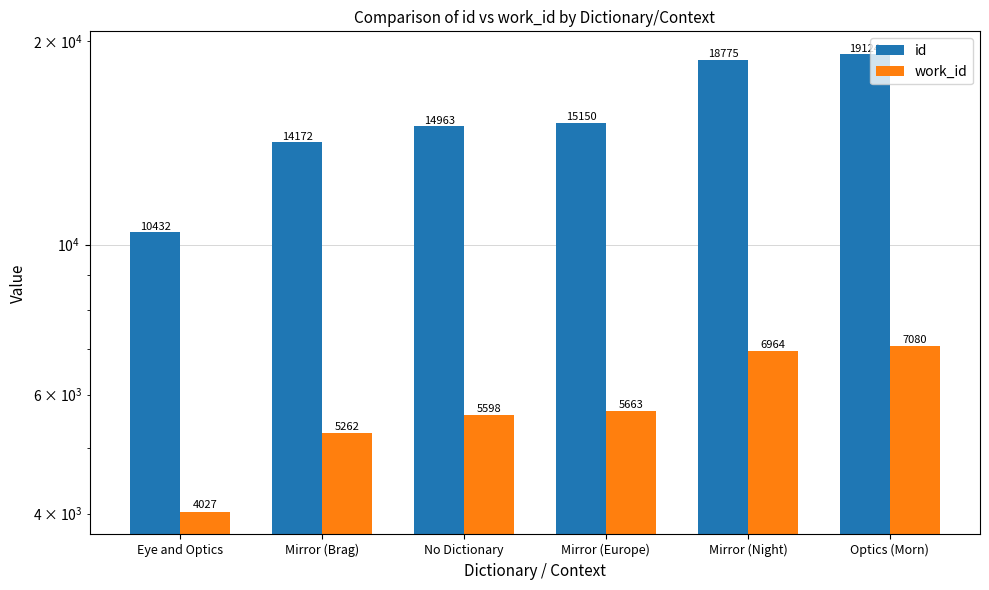

How many bars are there in total?

12